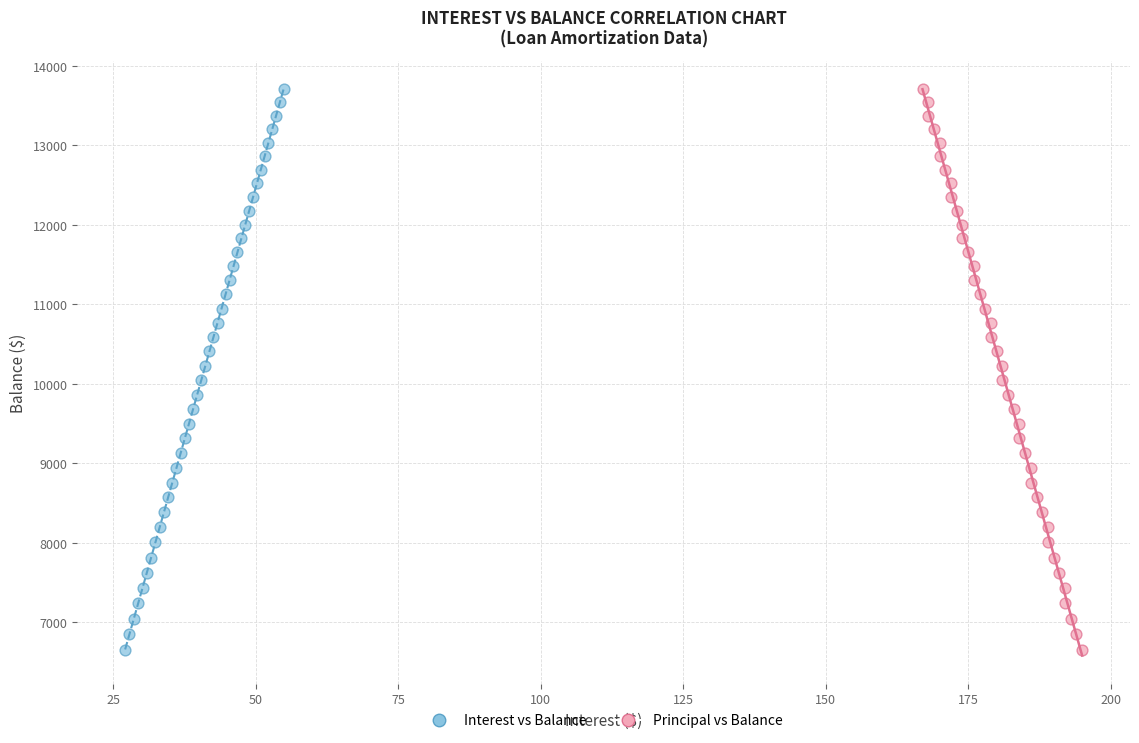

What are all the series names shown in the legend?

Interest vs Balance, Principal vs Balance